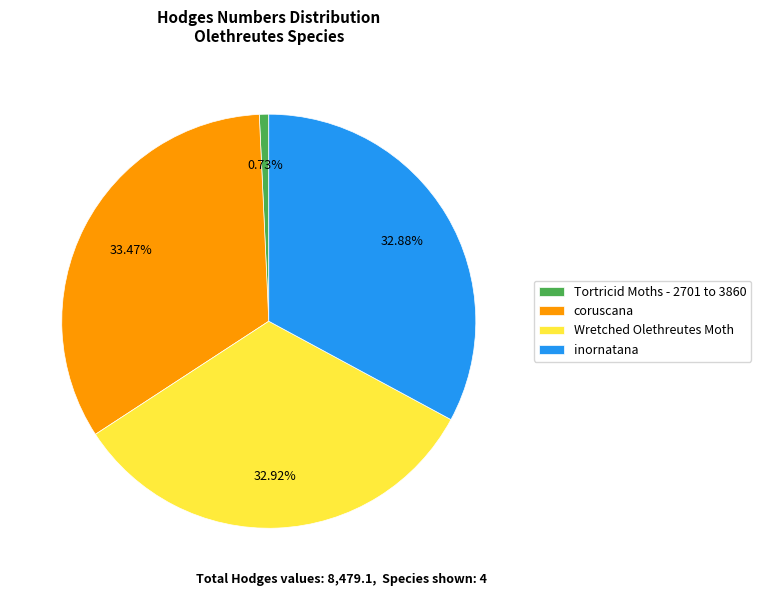

Combined, what portion of the pie is Tortricid Moths - 2701 to 3860 and coruscana?

34.2%